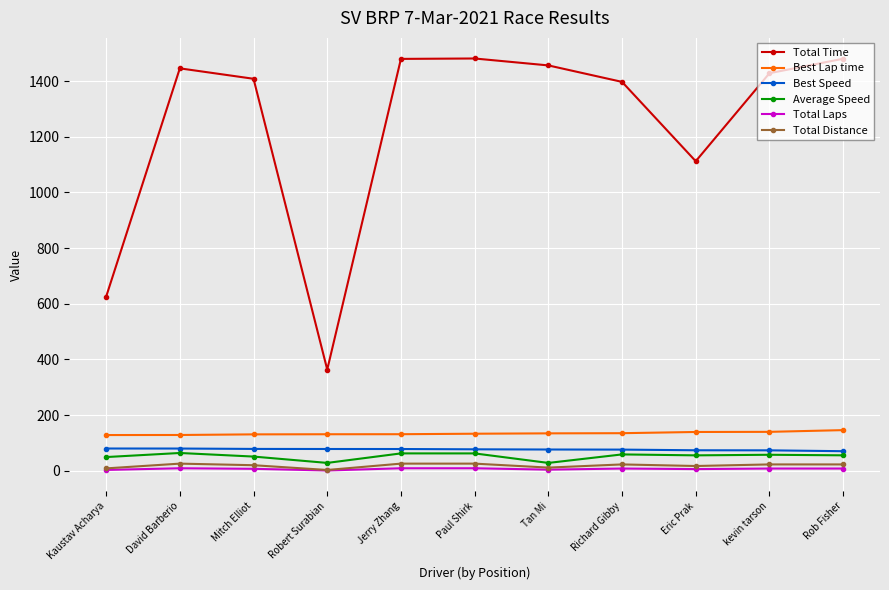

Where is the first local maximum for Total Time?

David Barberio